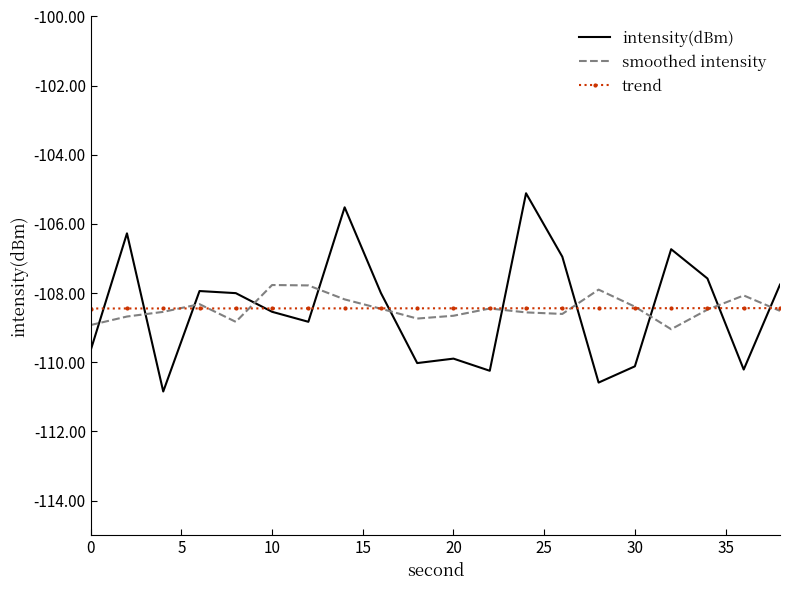

What are all the series names shown in the legend?

intensity(dBm), smoothed intensity, trend